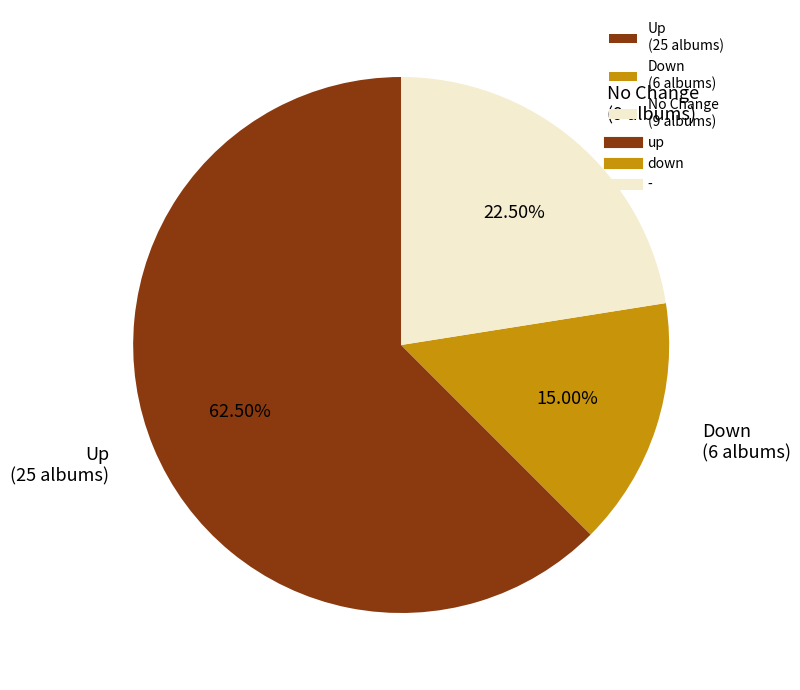

Which category accounts for the majority?

Up (25 albums)